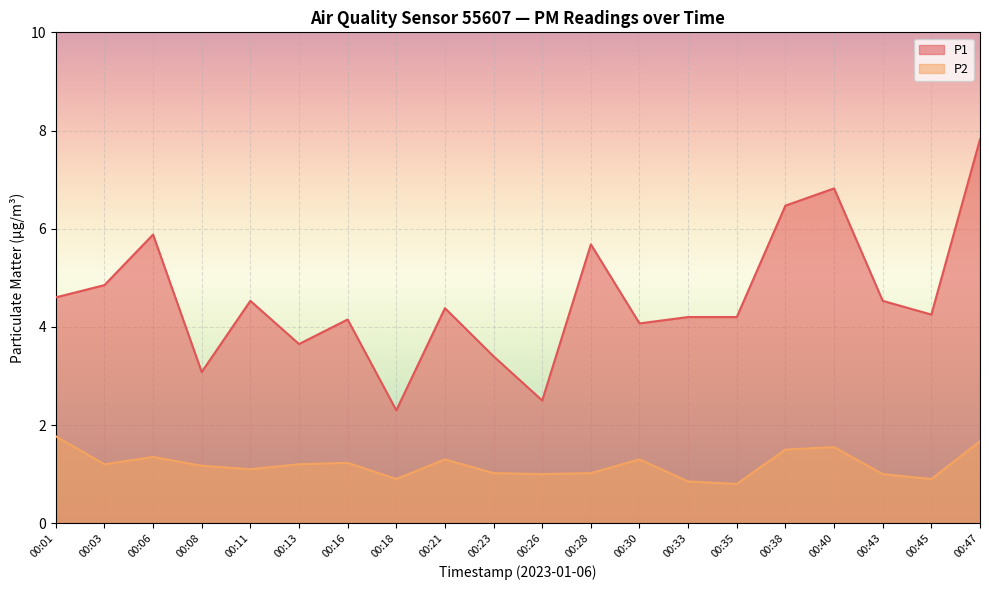

True or false: P1 and P2 cross at least once.

False